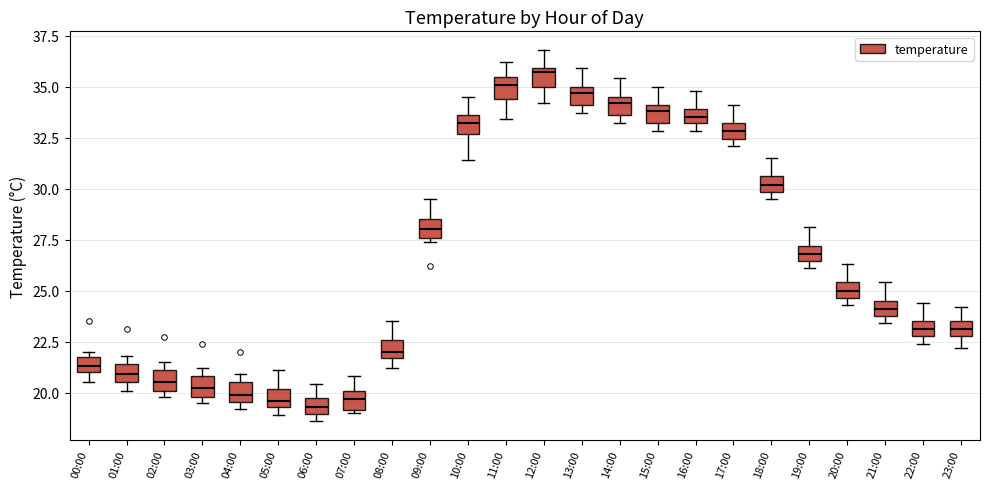

Which box's median line is the highest?

12:00